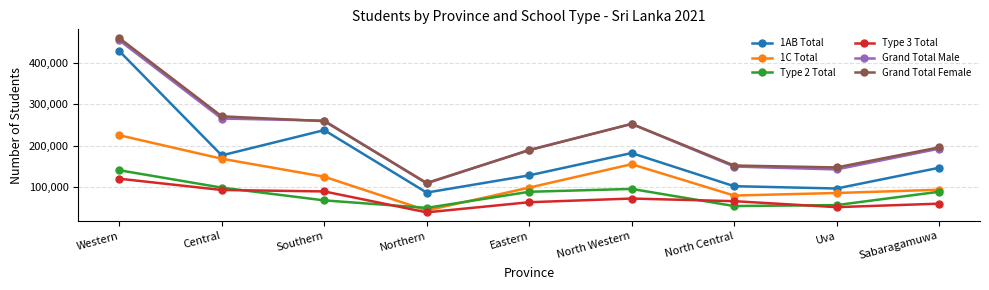

What is the label of the 2nd point from the left?

Central